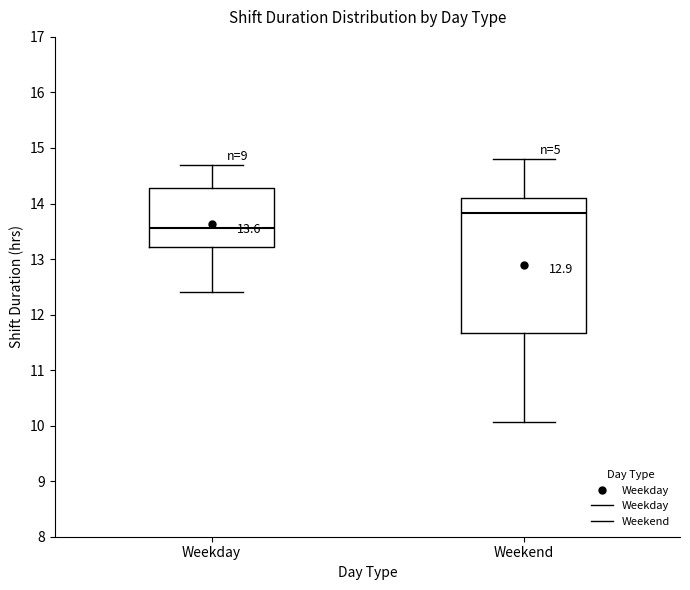

Which box is the tallest, from its lower edge to its upper edge?

Weekend